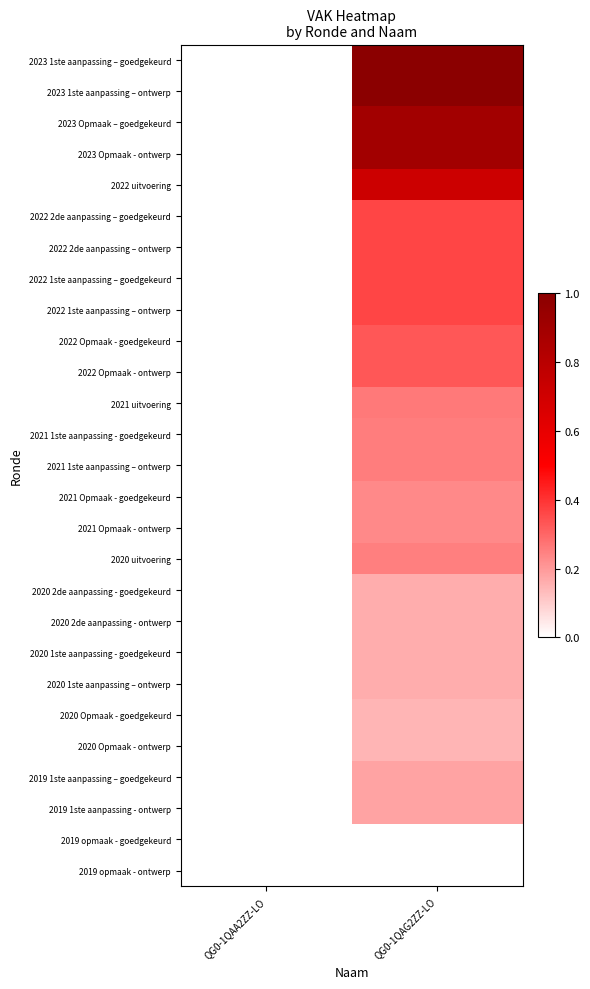

Which label corresponds to the largest value in the chart?

QG0-1QAG2ZZ-LO